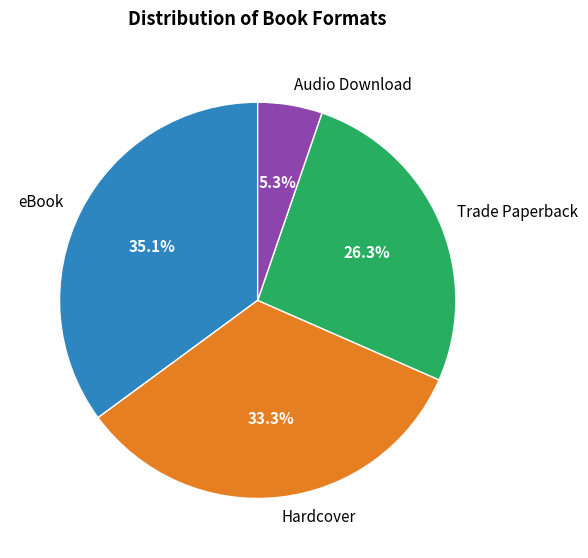

How many segments does this pie chart have?

4